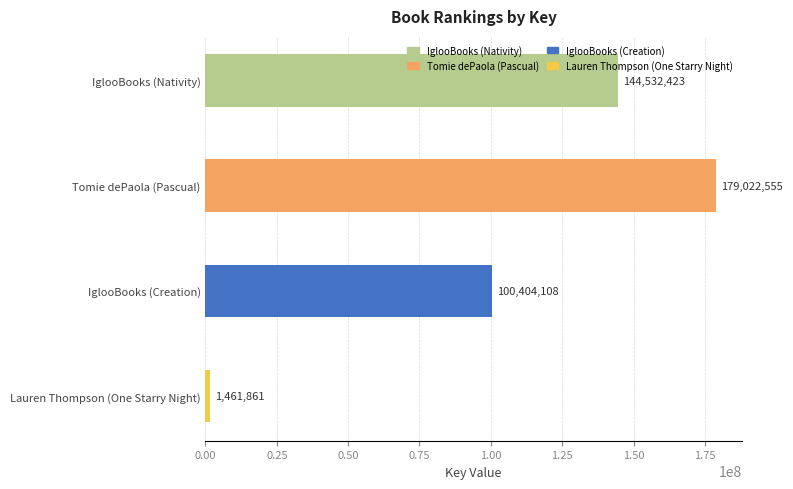

What is the smallest value displayed?

1461861